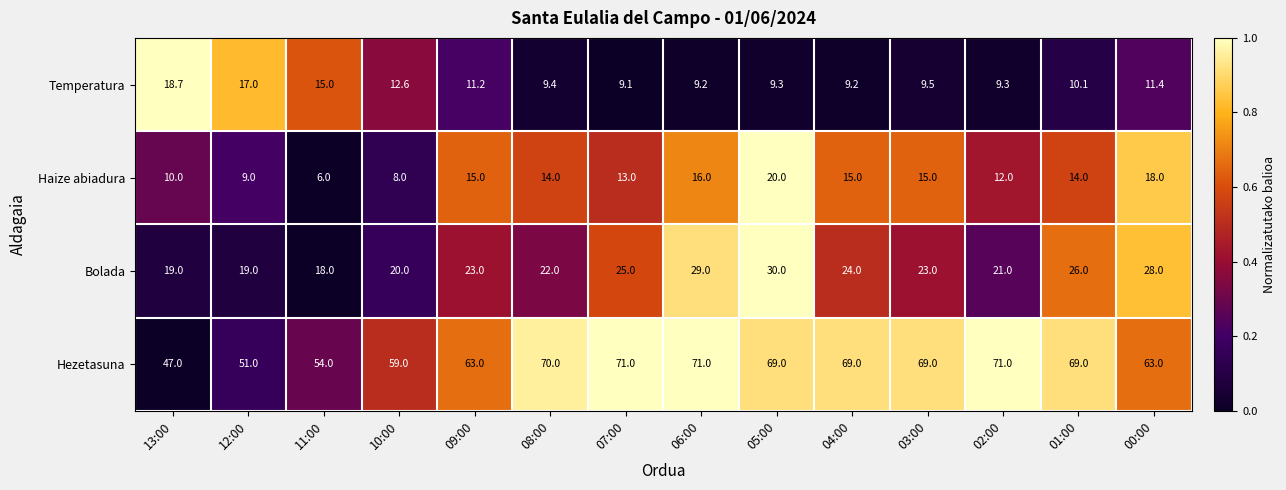

Count the number of data series in this chart.

4